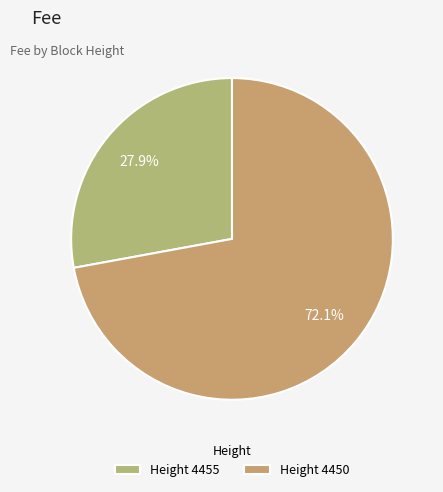

How many segments does this pie chart have?

2